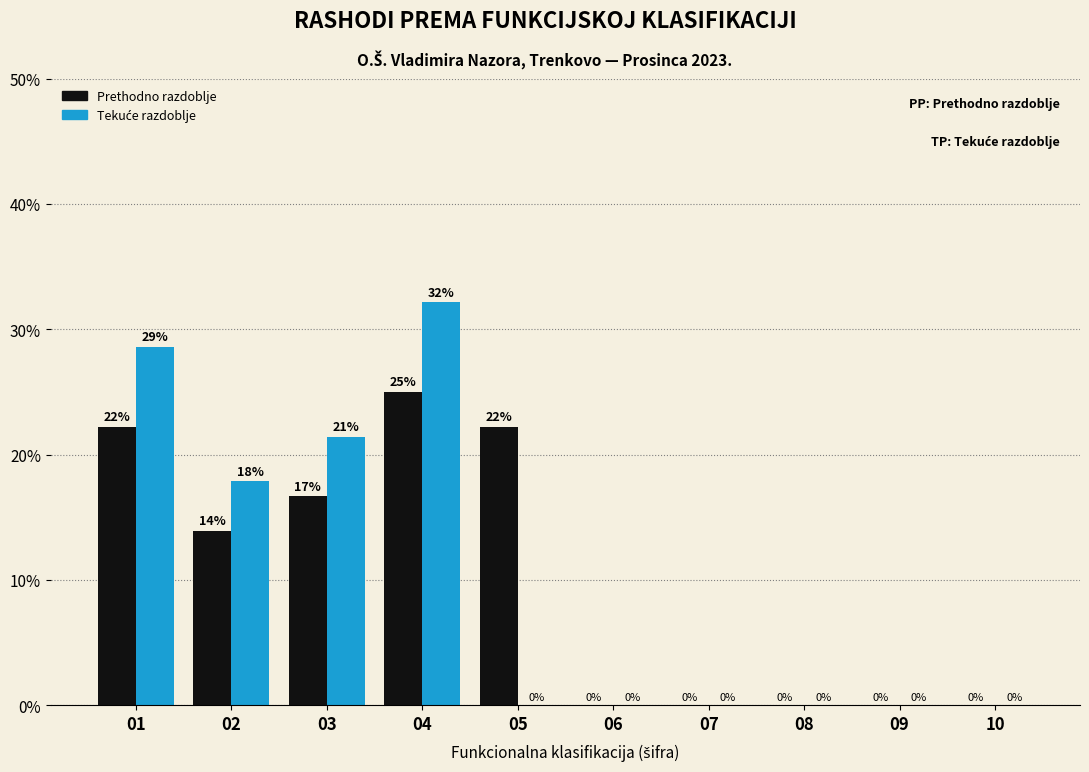

True or false: Prethodno razdoblje has a value of 33.0 at 05.

False